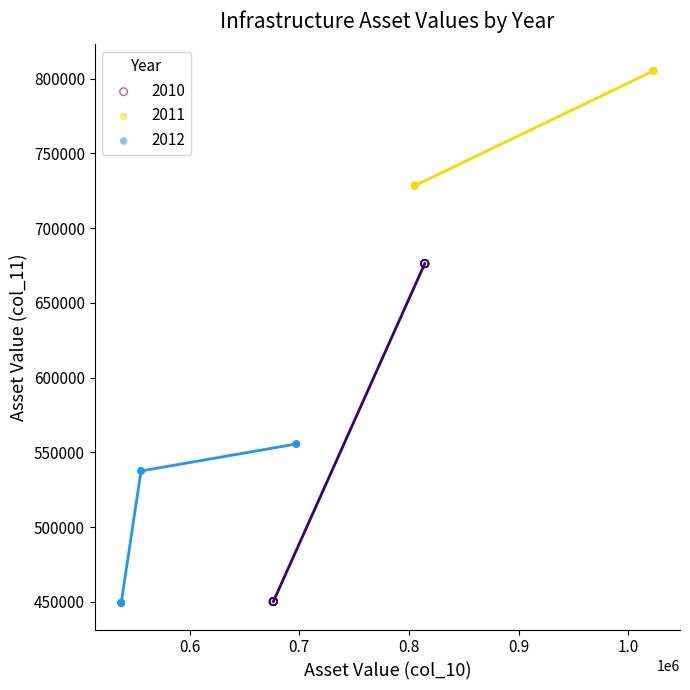

Which series reaches the maximum Y coordinate?

2011